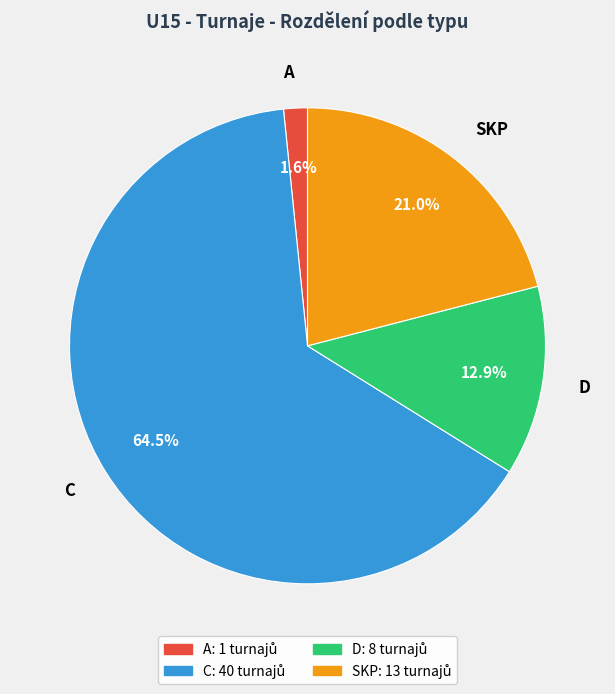

Combined, what portion of the pie is D and SKP?

33.9%